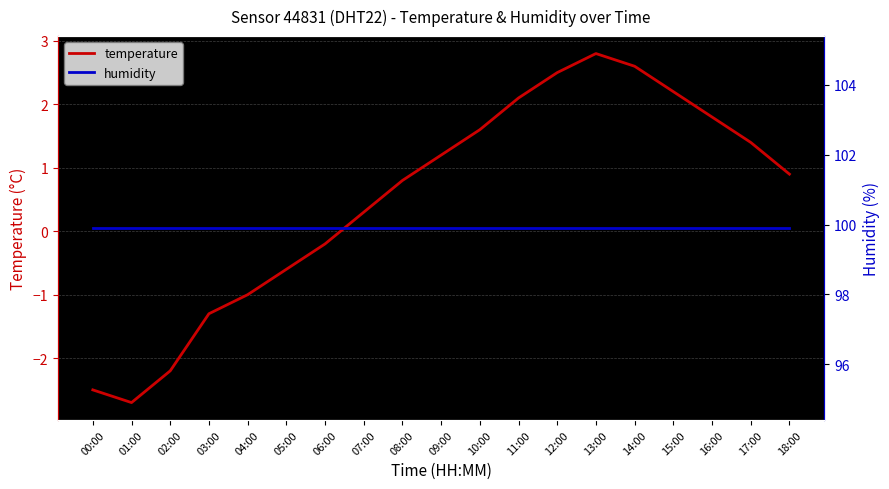

At which label does humidity reach its minimum?

00:00